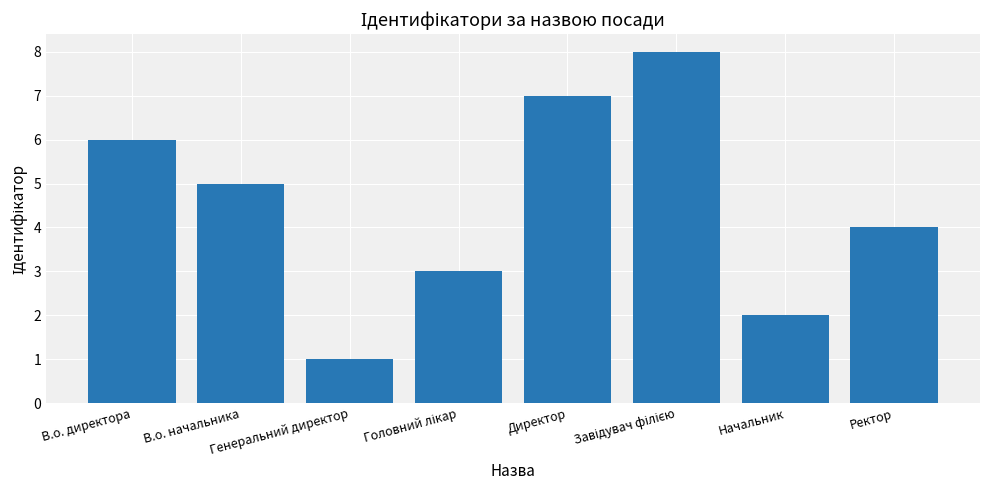

What is the sum of all values?

36